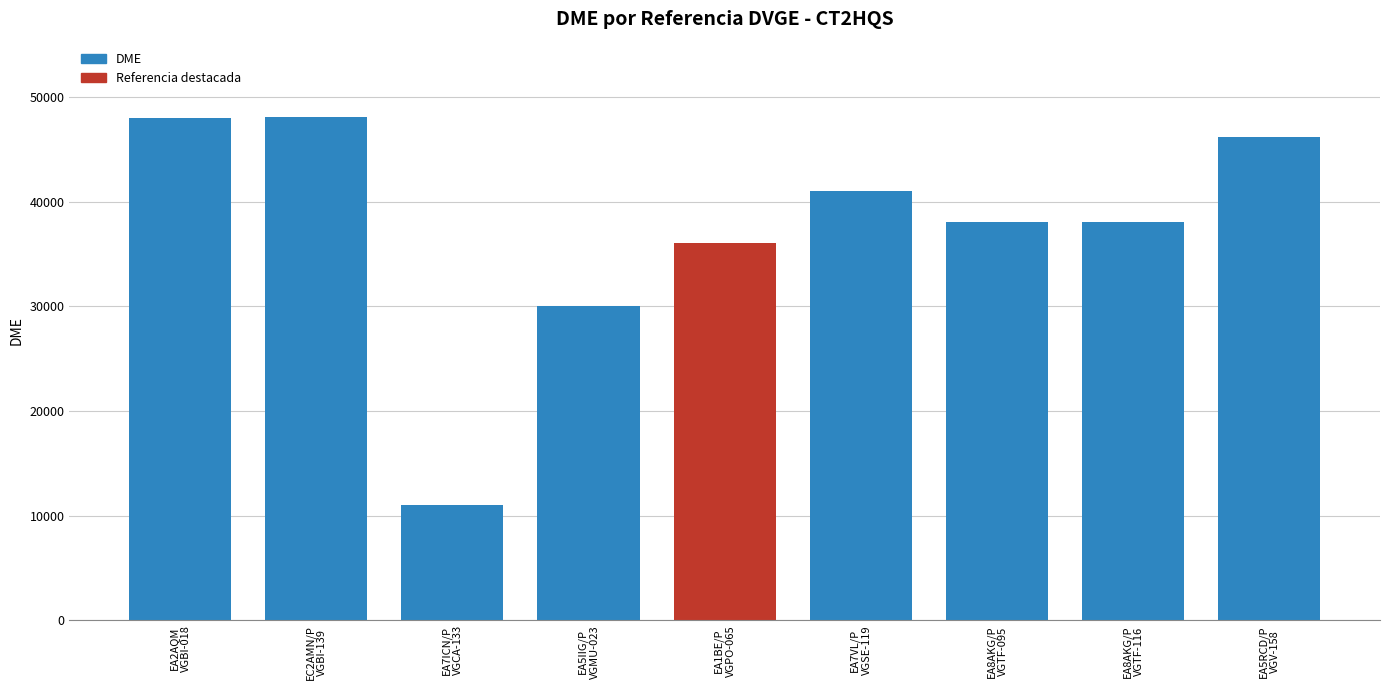

What is the label of the 1st bar from the right?

EA5RCD/P
VGV-158